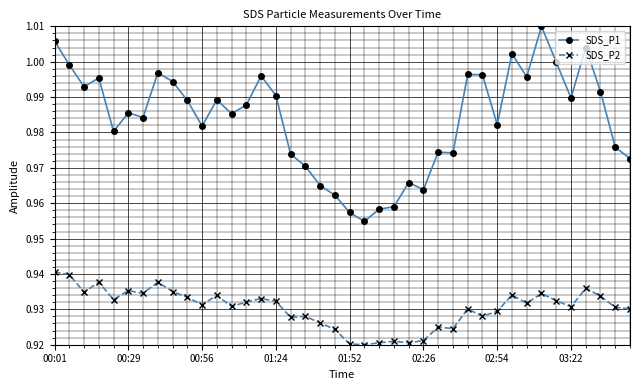

What is the sum of all SDS_P2 values?

37.2